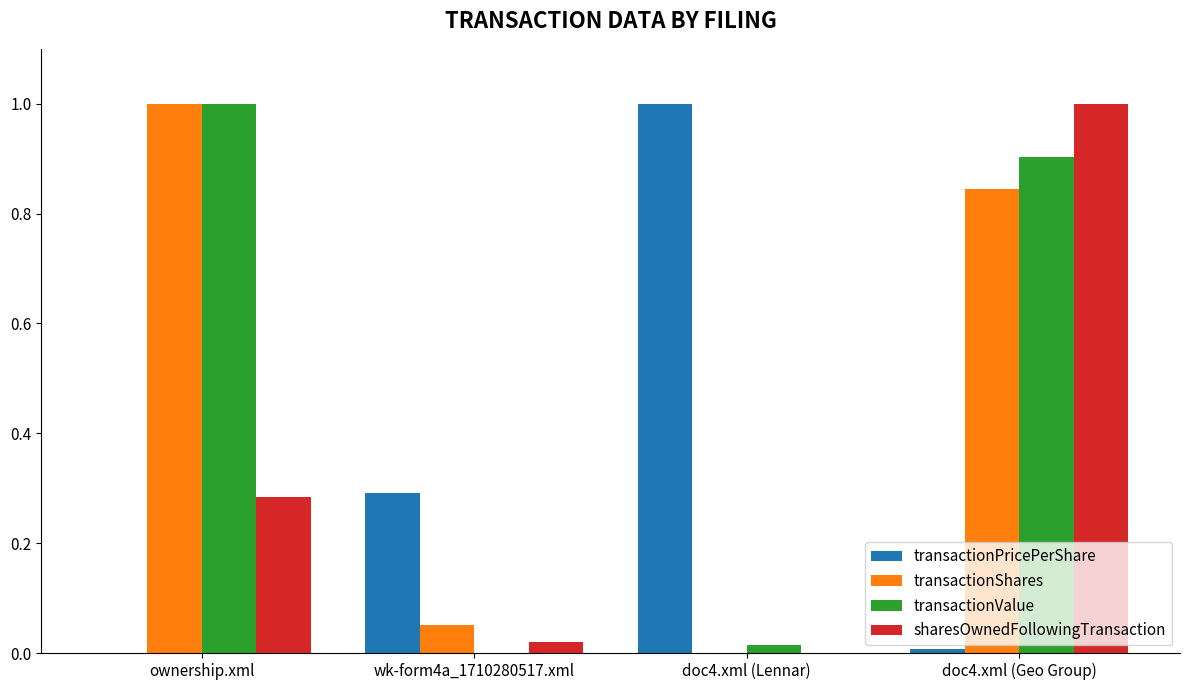

Between ownership.xml and doc4.xml (Geo Group), which series saw the biggest shift?

sharesOwnedFollowingTransaction